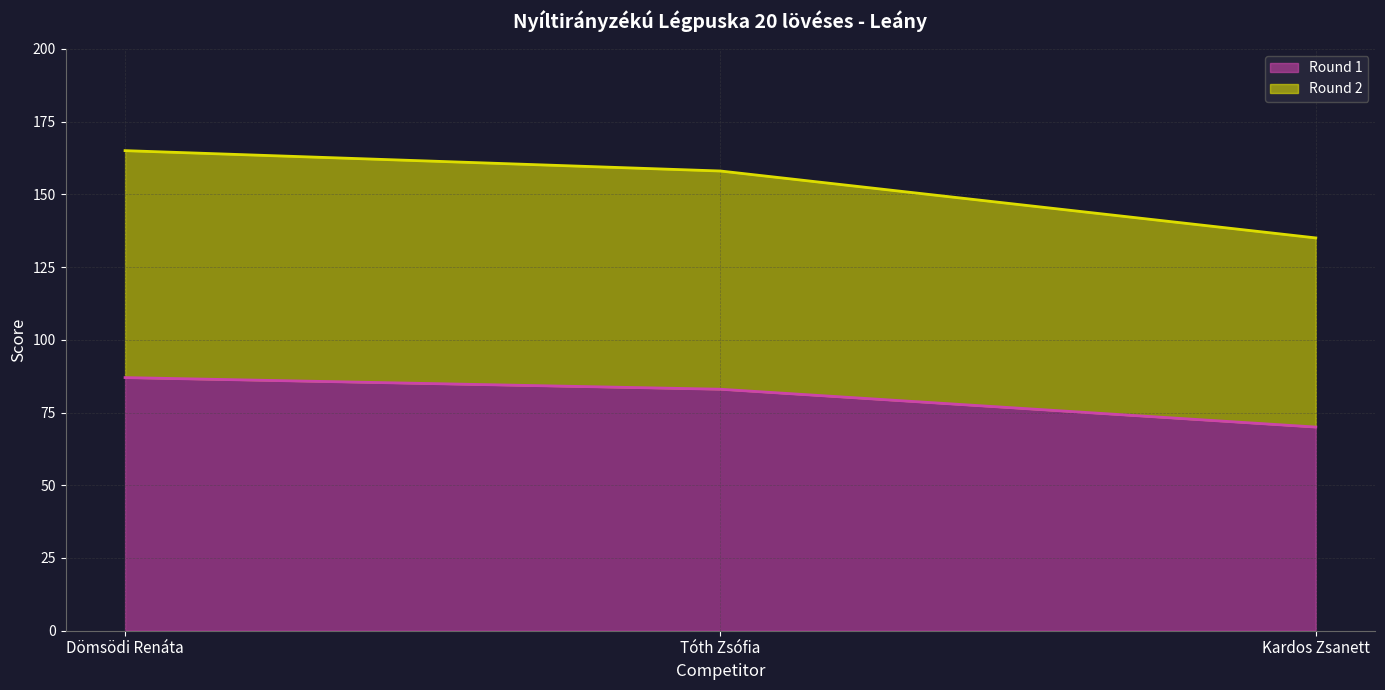

Which series has the largest range (max minus min)?

Round 2